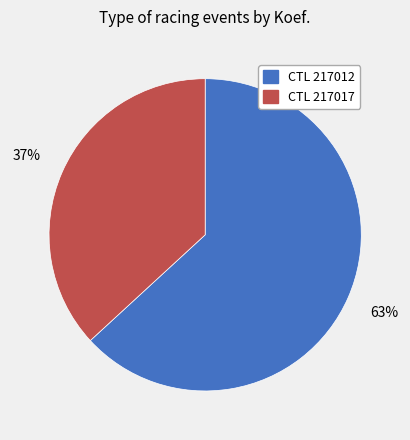

To the nearest percent, what is the difference between the largest and smallest slice percentages?

26%